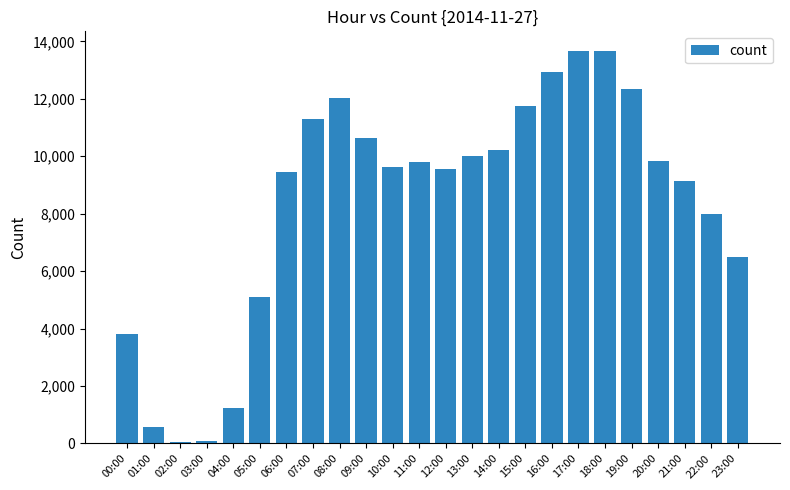

The value at 22:00 is 7998. True or false?

True